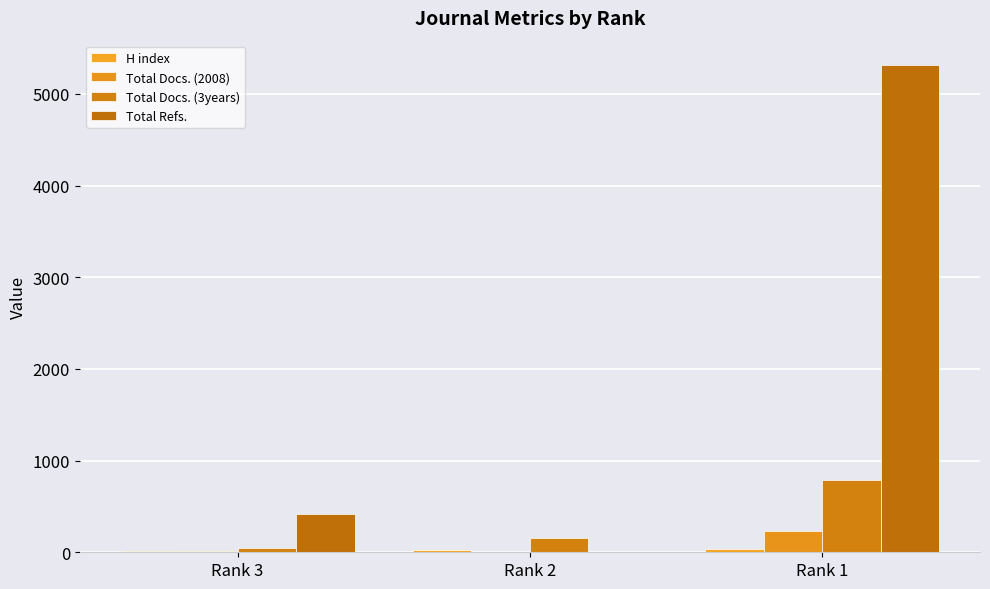

Which series has the largest total across all categories?

Total Refs.